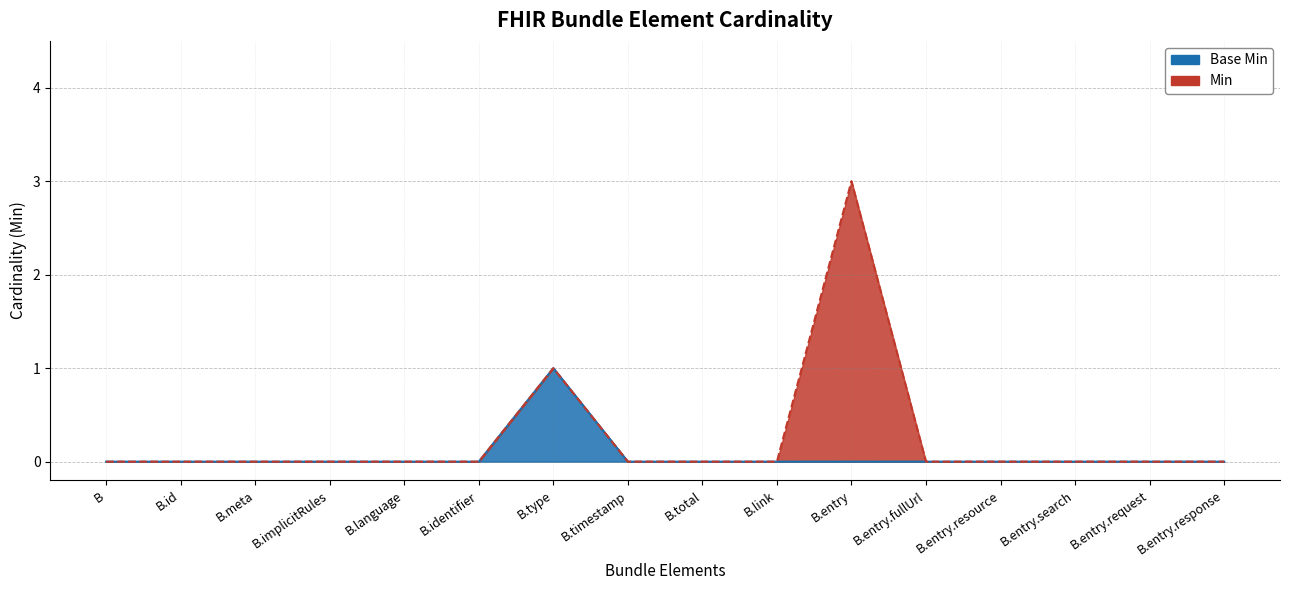

How many data points in Min are above 0?

2